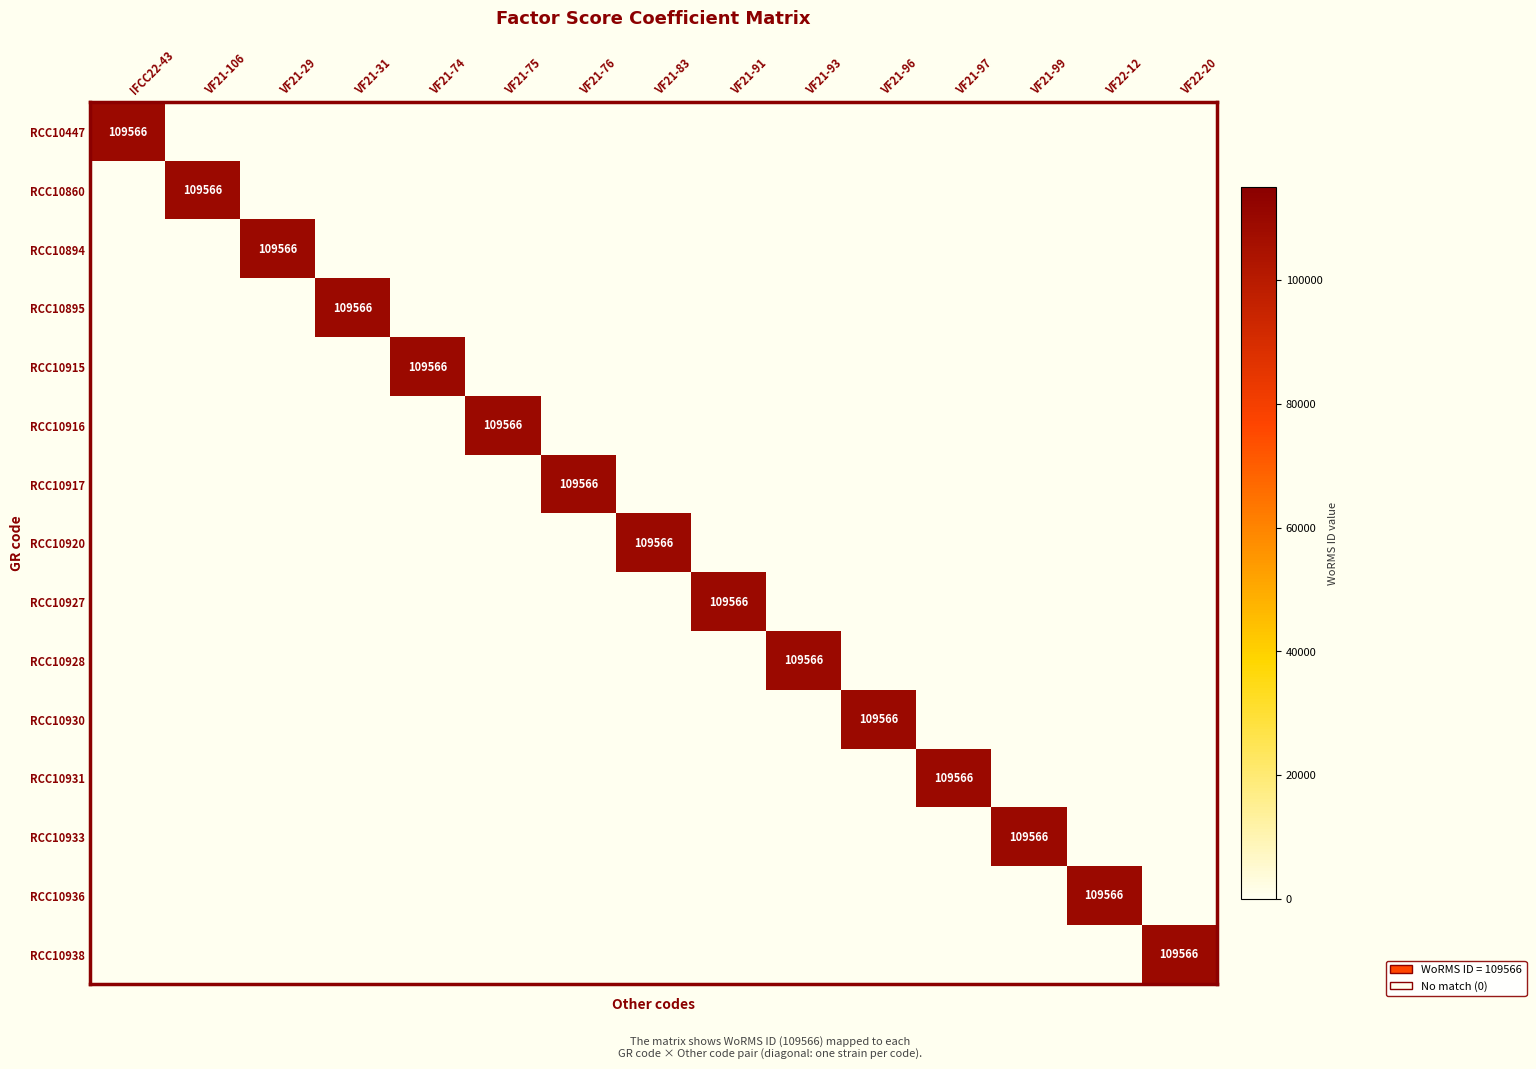

Between VF21-106 and VF21-96, which is larger?

VF21-106